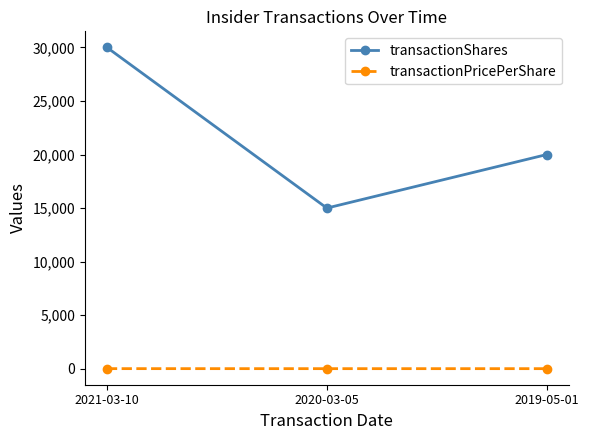

List the series in order of their overall mean, lowest first.

transactionPricePerShare, transactionShares